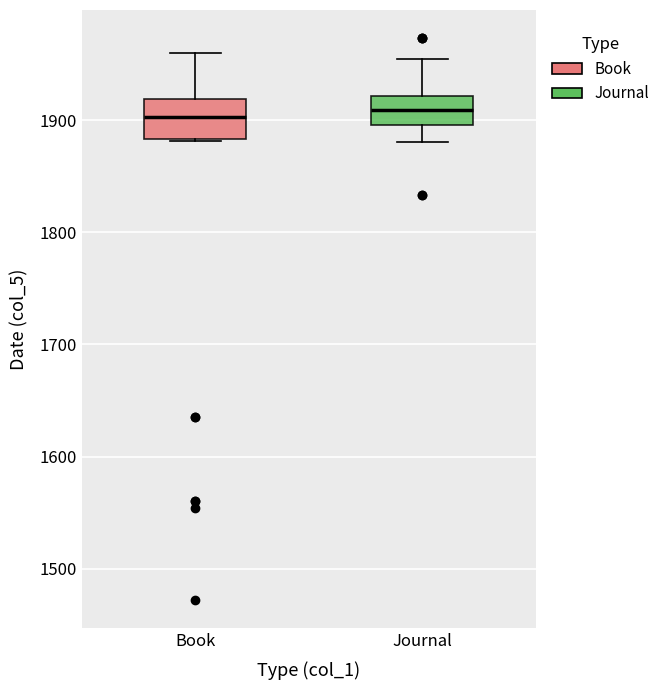

Reading left to right, transcribe this box plot: for each box, give where its median line is, the range the box spans, and where its two whiskers end, as read against the y-axis. The values are not printed on the chart, so give them approximately, as read against the axis.

Book: median 1900, box 1880 to 1920, whiskers 1880 to 1960
Journal: median 1910, box 1900 to 1920, whiskers 1880 to 1950